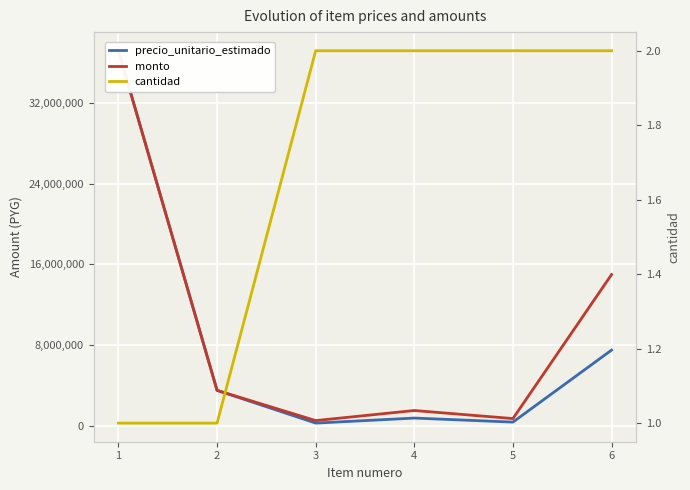

True or false: cantidad has a value of 1 at 1.

False